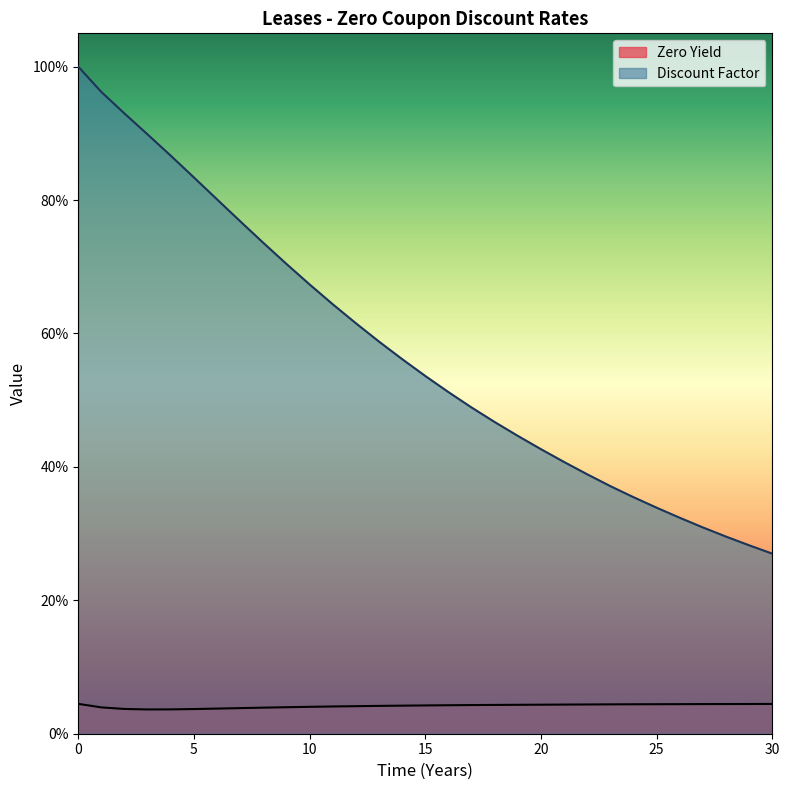

Which label corresponds to the smallest value in the chart?

3